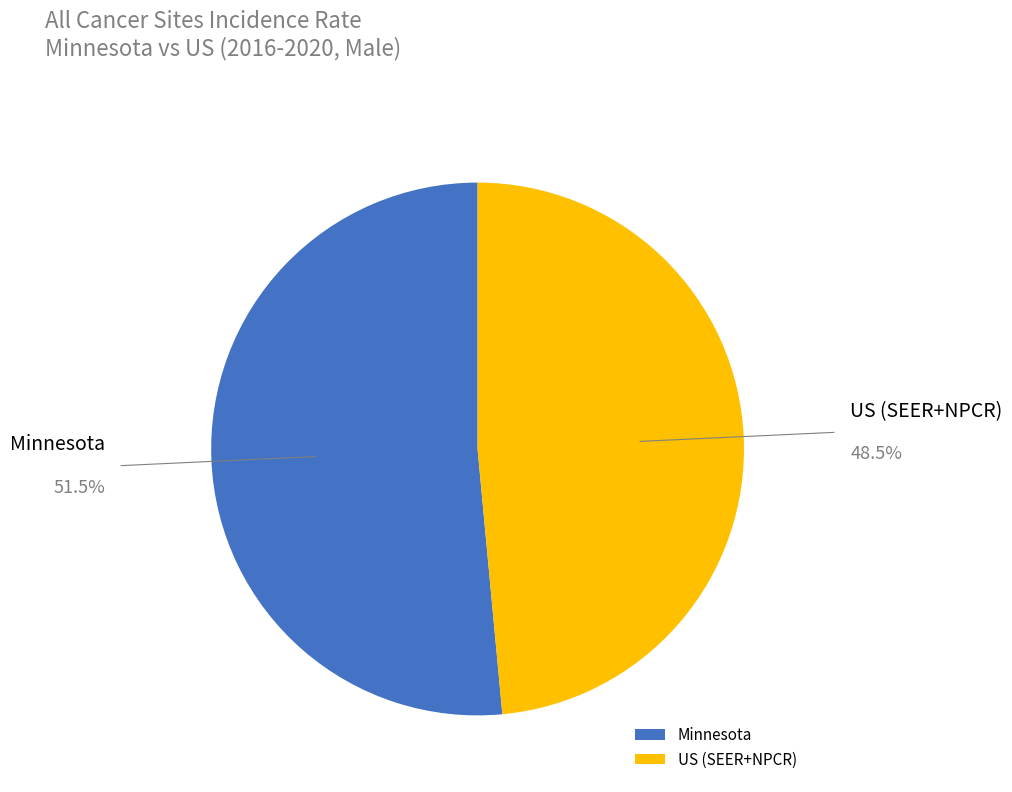

True or false: US (SEER+NPCR) accounts for 1% of the total.

False